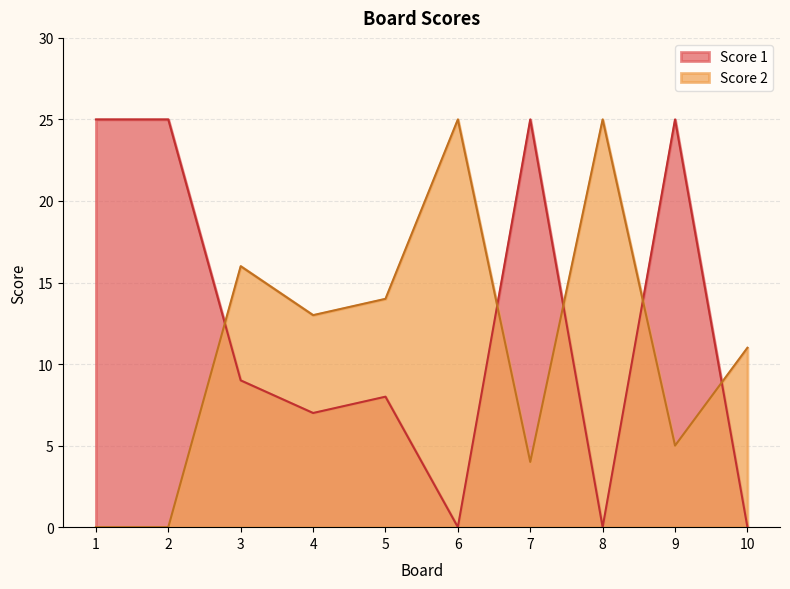

What is the value of the Score 1 point at the 2nd from the left?

25